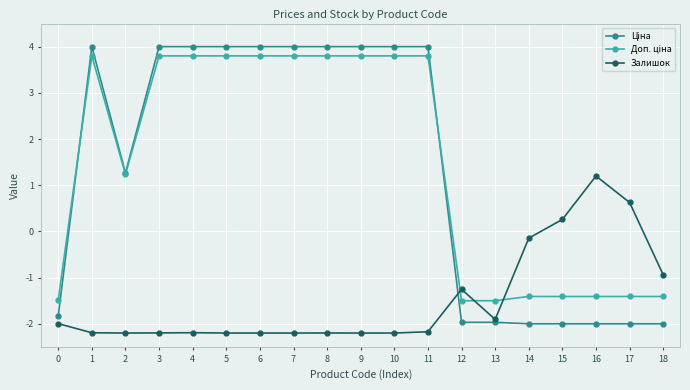

What is the greatest value displayed?

4.0